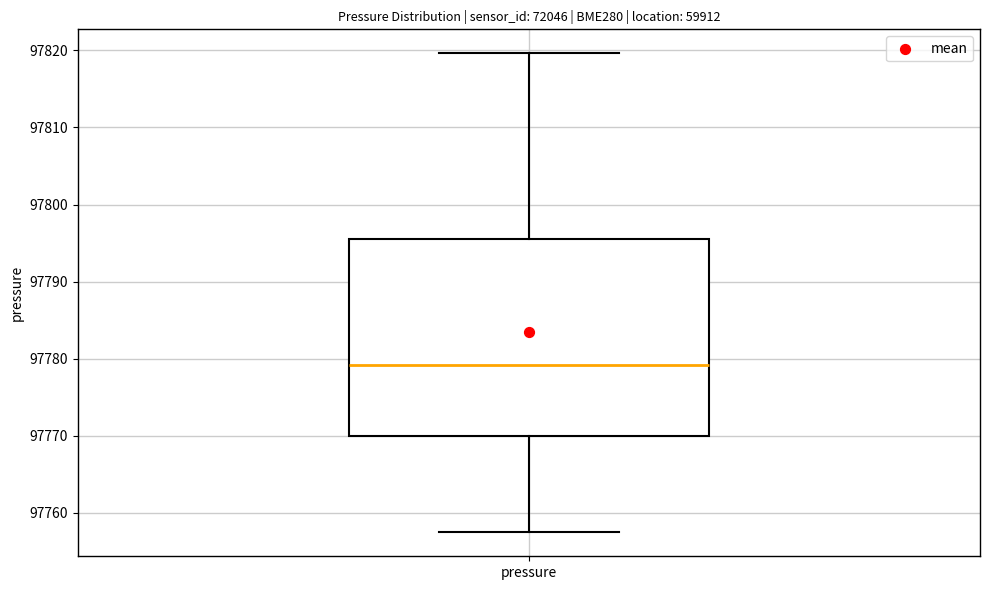

Read this box plot against the y-axis: the position of the median line, the range covered by the box, and the ends of both whiskers. The values are not printed on the chart, so give them approximately, as read against the axis.

median 97779, box 97770 to 97796, whiskers 97757 to 97820